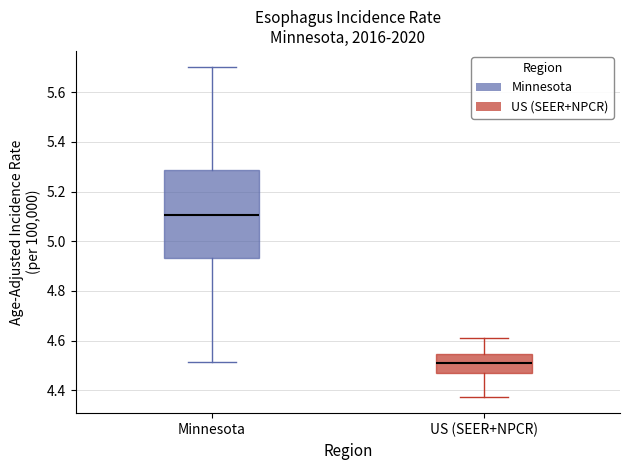

Which box is the tallest, from its lower edge to its upper edge?

Minnesota